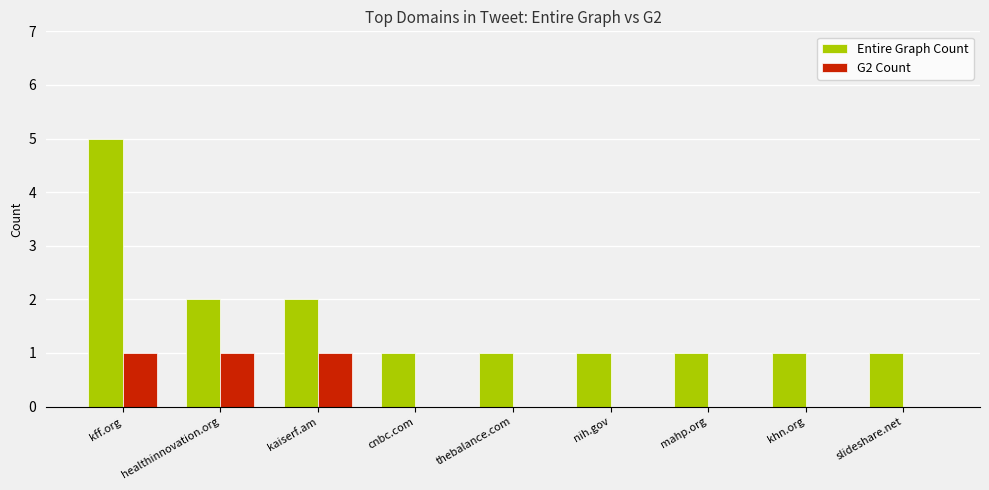

Reading left to right, list all the values displayed in this chart.

Entire Graph Count: 5	2	2	1	1	1	1	1	1
G2 Count: 1	1	1	0	0	0	0	0	0